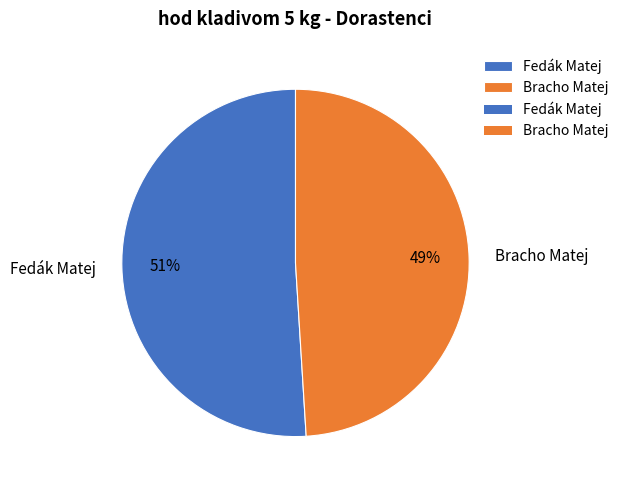

What percentage is the Bracho Matej slice, to the nearest percent?

49%